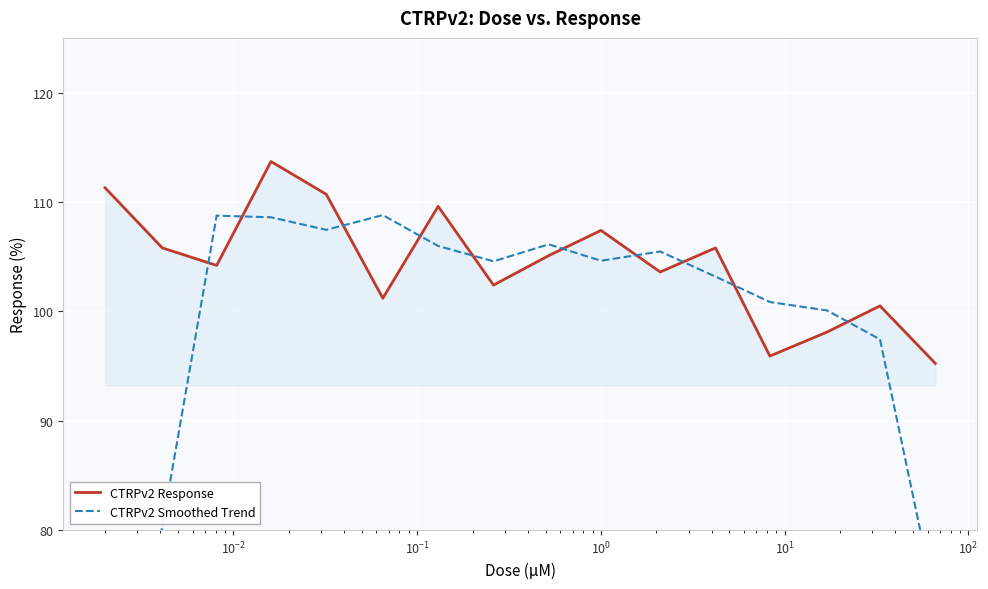

What is the value of the CTRPv2 Smoothed Trend point at the 15th from the left?

97.4